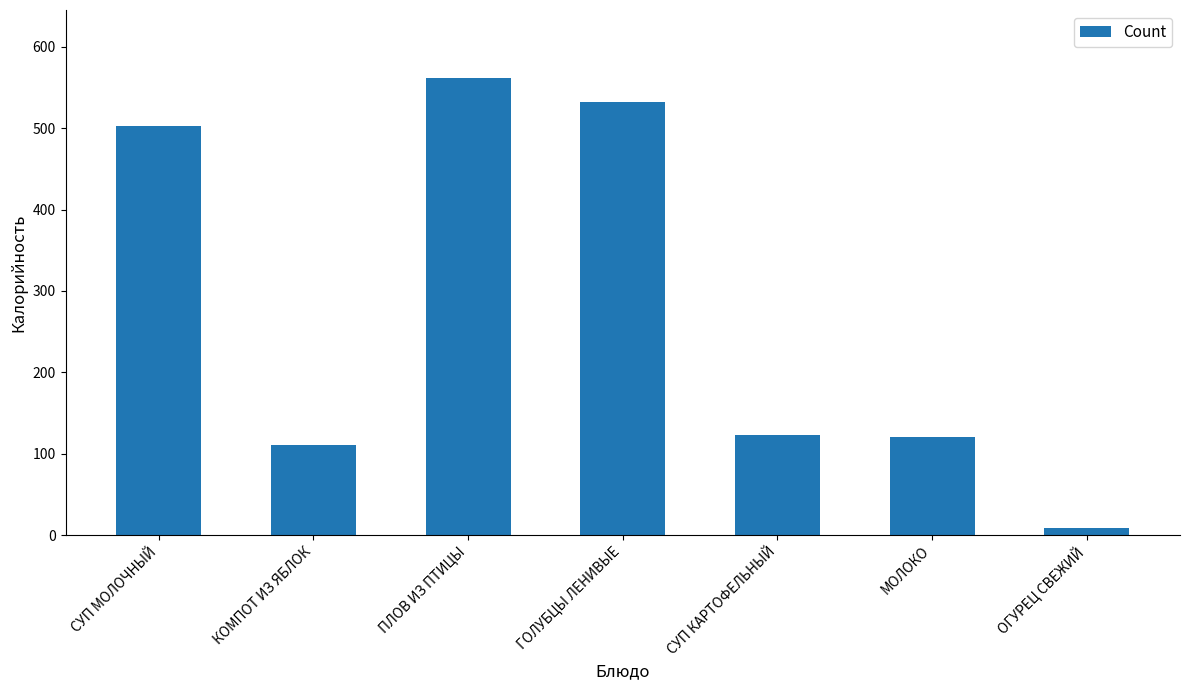

At which category does the chart reach its minimum across all series?

ОГУРЕЦ СВЕЖИЙ